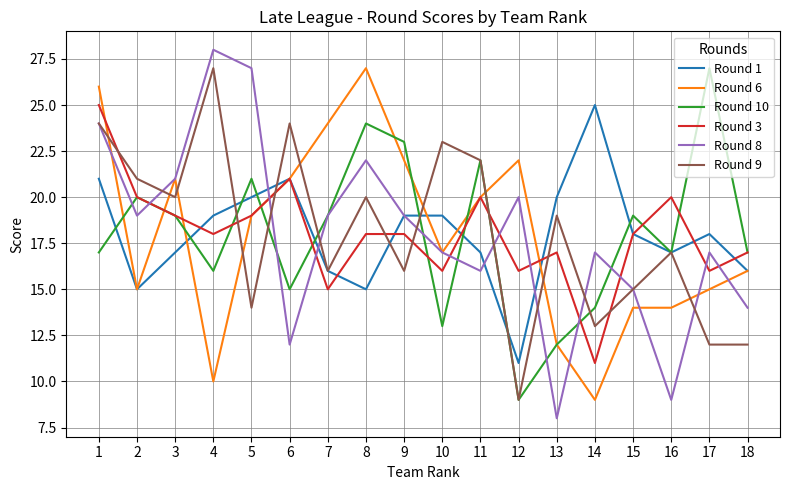

Reading right to left, extract all data points from this chart.

Round 1: 18=16	17=18	16=17	15=18	14=25	13=20	12=11	11=17	10=19	9=19	8=15	7=16	6=21	5=20	4=19	3=17	2=15	1=21
Round 6: 18=16	17=15	16=14	15=14	14=9	13=12	12=22	11=20	10=17	9=22	8=27	7=24	6=21	5=19	4=10	3=21	2=15	1=26
Round 10: 18=17	17=27	16=17	15=19	14=14	13=12	12=9	11=22	10=13	9=23	8=24	7=19	6=15	5=21	4=16	3=19	2=20	1=17
Round 3: 18=17	17=16	16=20	15=18	14=11	13=17	12=16	11=20	10=16	9=18	8=18	7=15	6=21	5=19	4=18	3=19	2=20	1=25
Round 8: 18=14	17=17	16=9	15=15	14=17	13=8	12=20	11=16	10=17	9=19	8=22	7=19	6=12	5=27	4=28	3=21	2=19	1=24
Round 9: 18=12	17=12	16=17	15=15	14=13	13=19	12=9	11=22	10=23	9=16	8=20	7=16	6=24	5=14	4=27	3=20	2=21	1=24